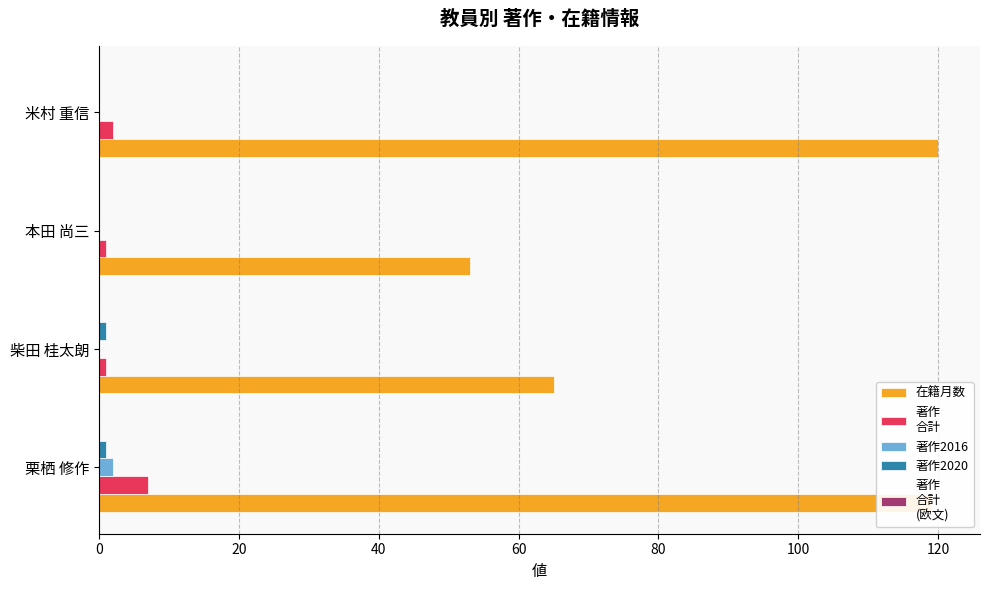

What is the greatest value displayed?

120